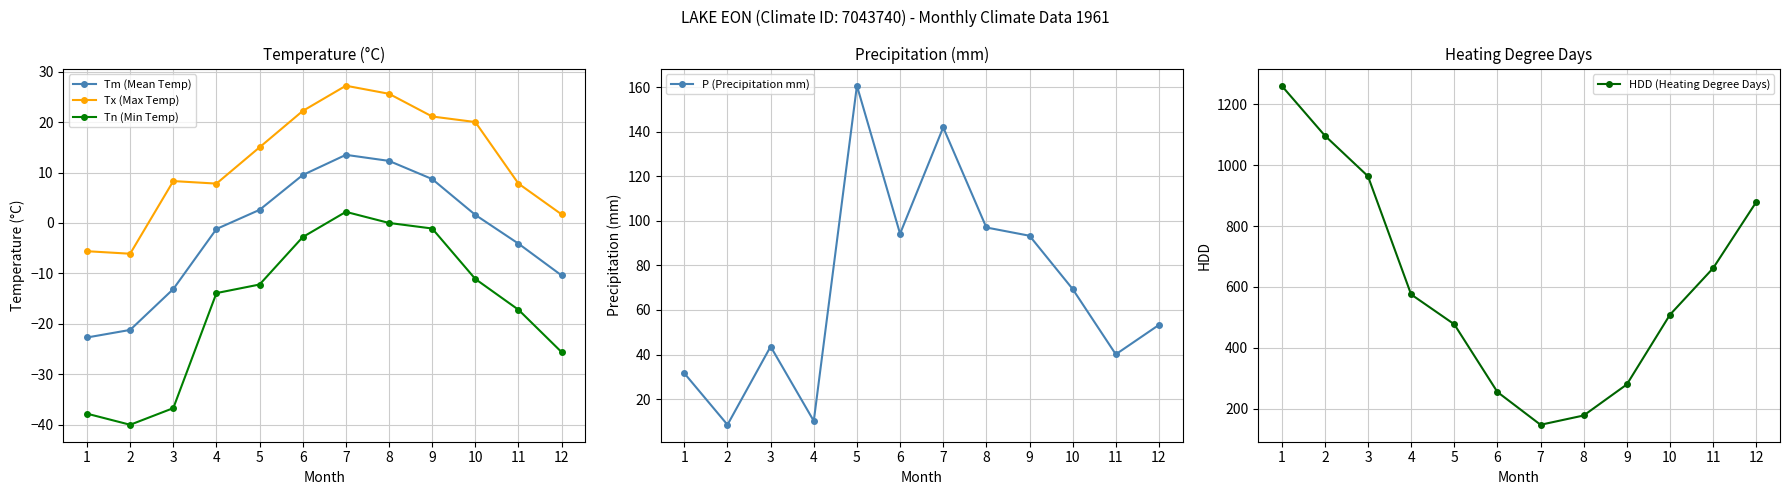

At how many categories does at least one series exceed 1033?

2